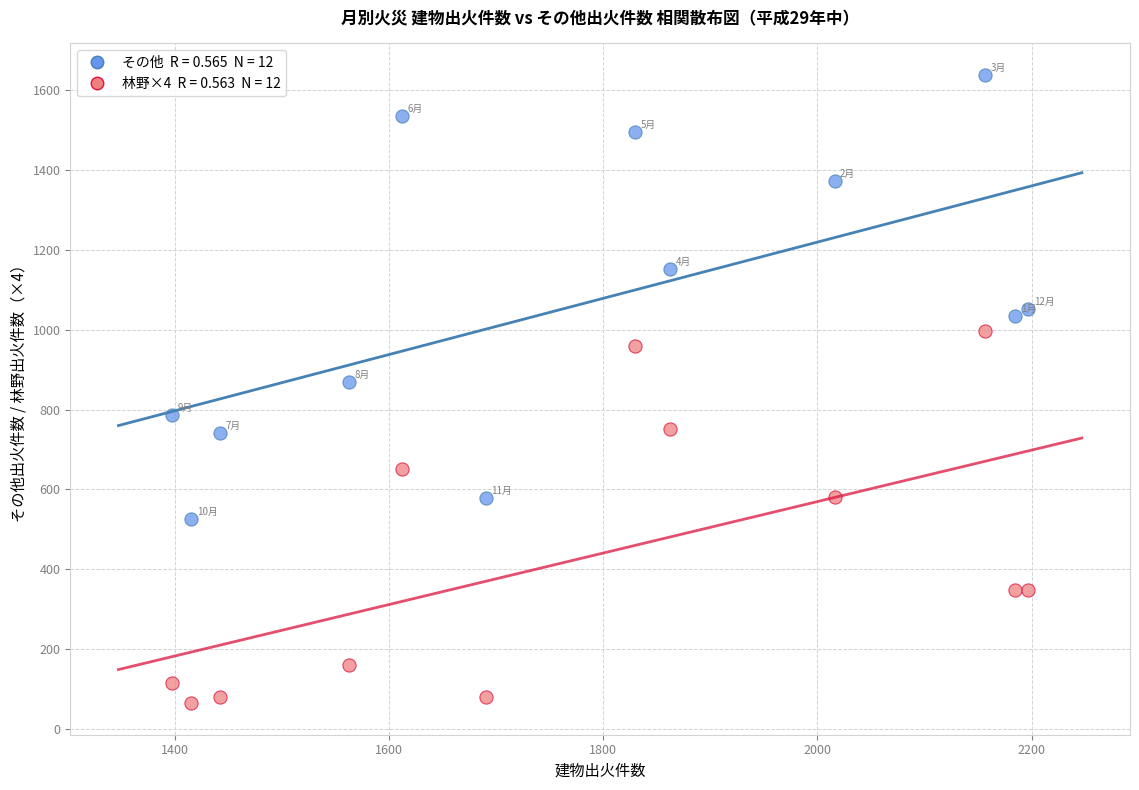

Across all data points, what is the range of Y values (max minus min)?

1575